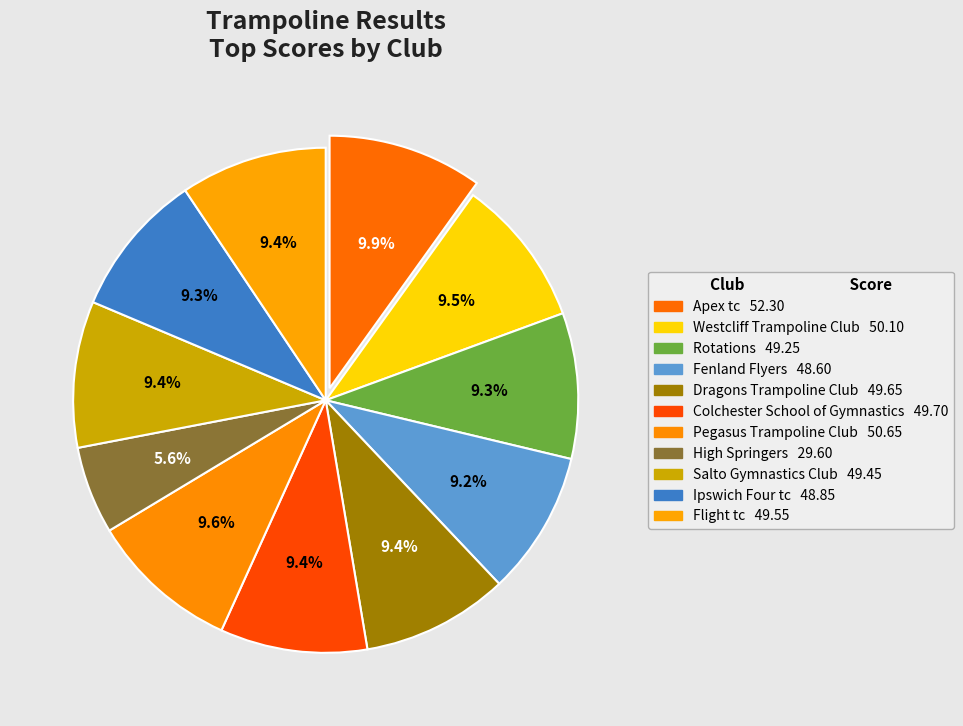

Count the number of slices in the pie.

11